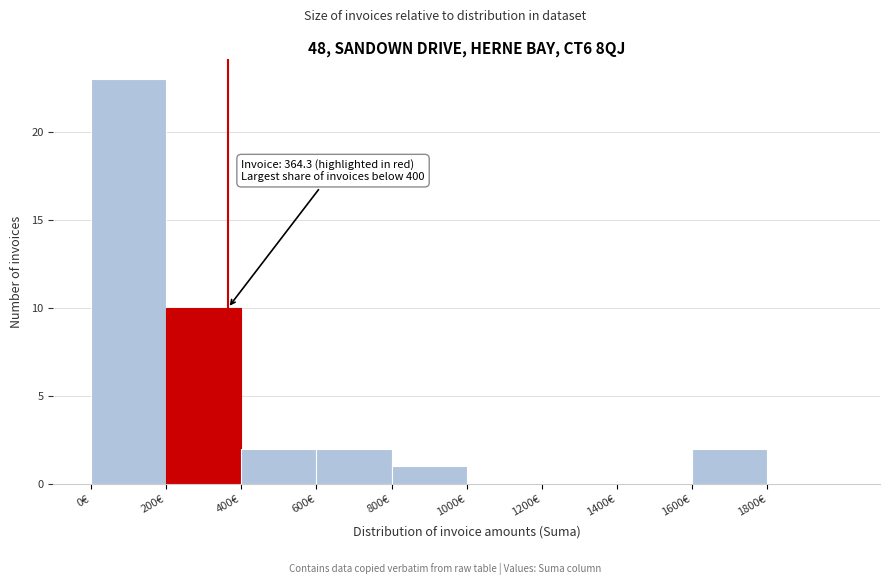

Which range on the x-axis has the tallest bar?

0 to 200